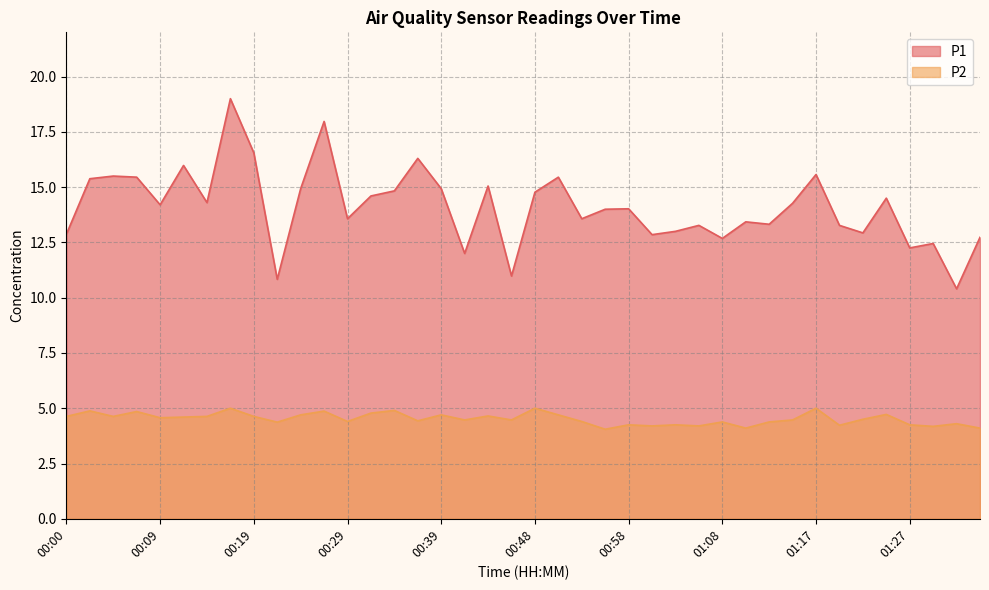

What is the label of the 32nd point from the left?

01:15